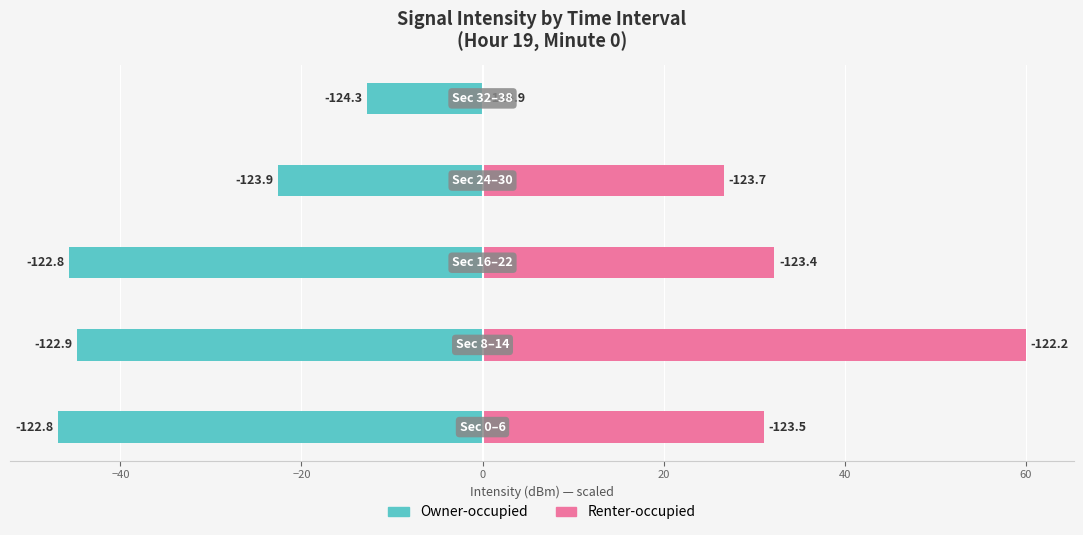

What is the difference between the maximum and minimum values in the Owner-occupied series?

34.1